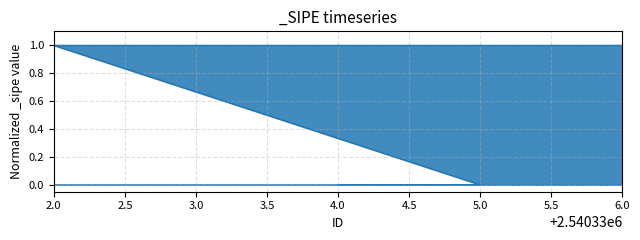

At which category does the chart reach its minimum across all series?

4.0